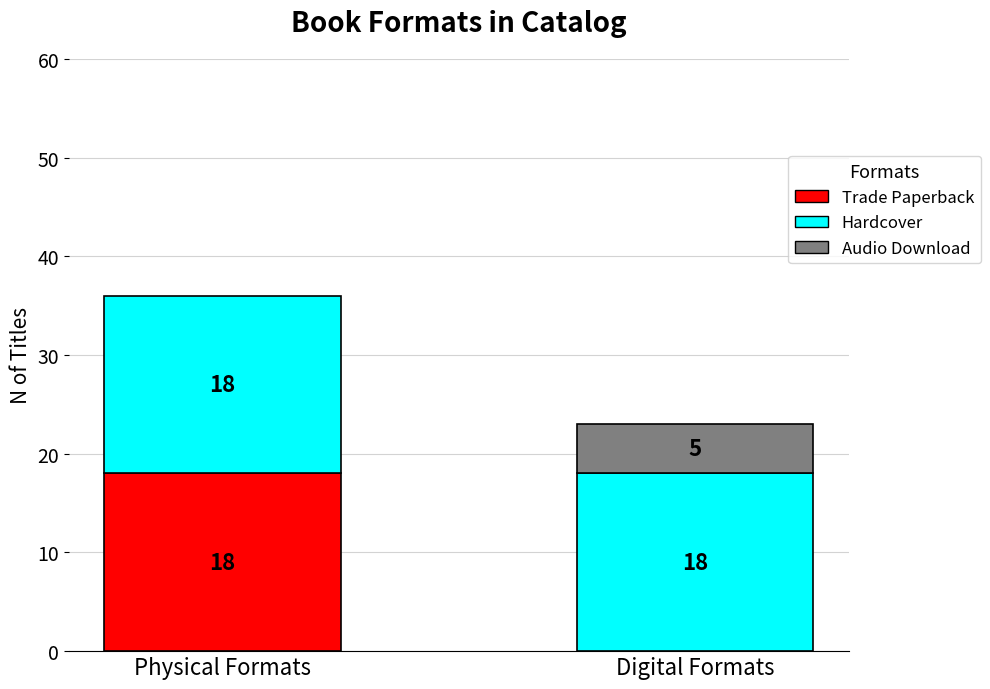

What is the label of the 1st bar from the right?

Digital Formats